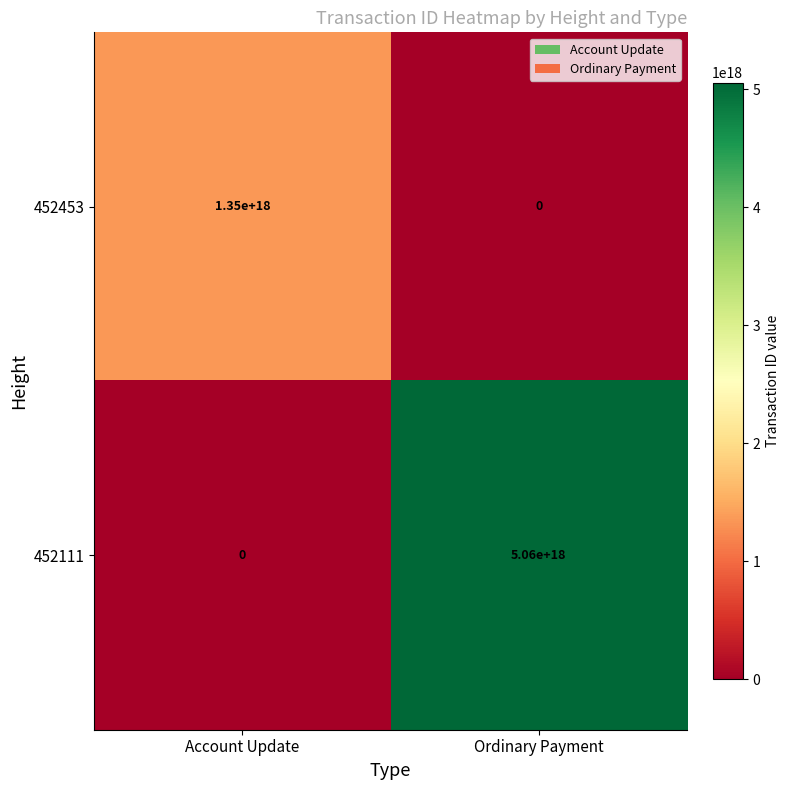

At which label is 452111 closest to 2530000000000000000?

Account Update